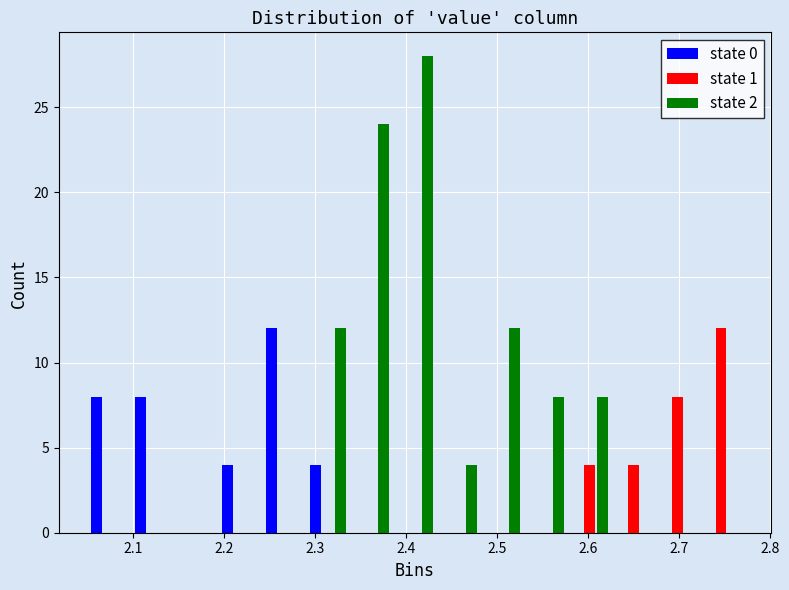

What is the height of the state 1 bar covering 2.578 to 2.626 on the x-axis? Neither the bar edges nor the heights are printed on the chart, so give them approximately, as read against the axes.

4